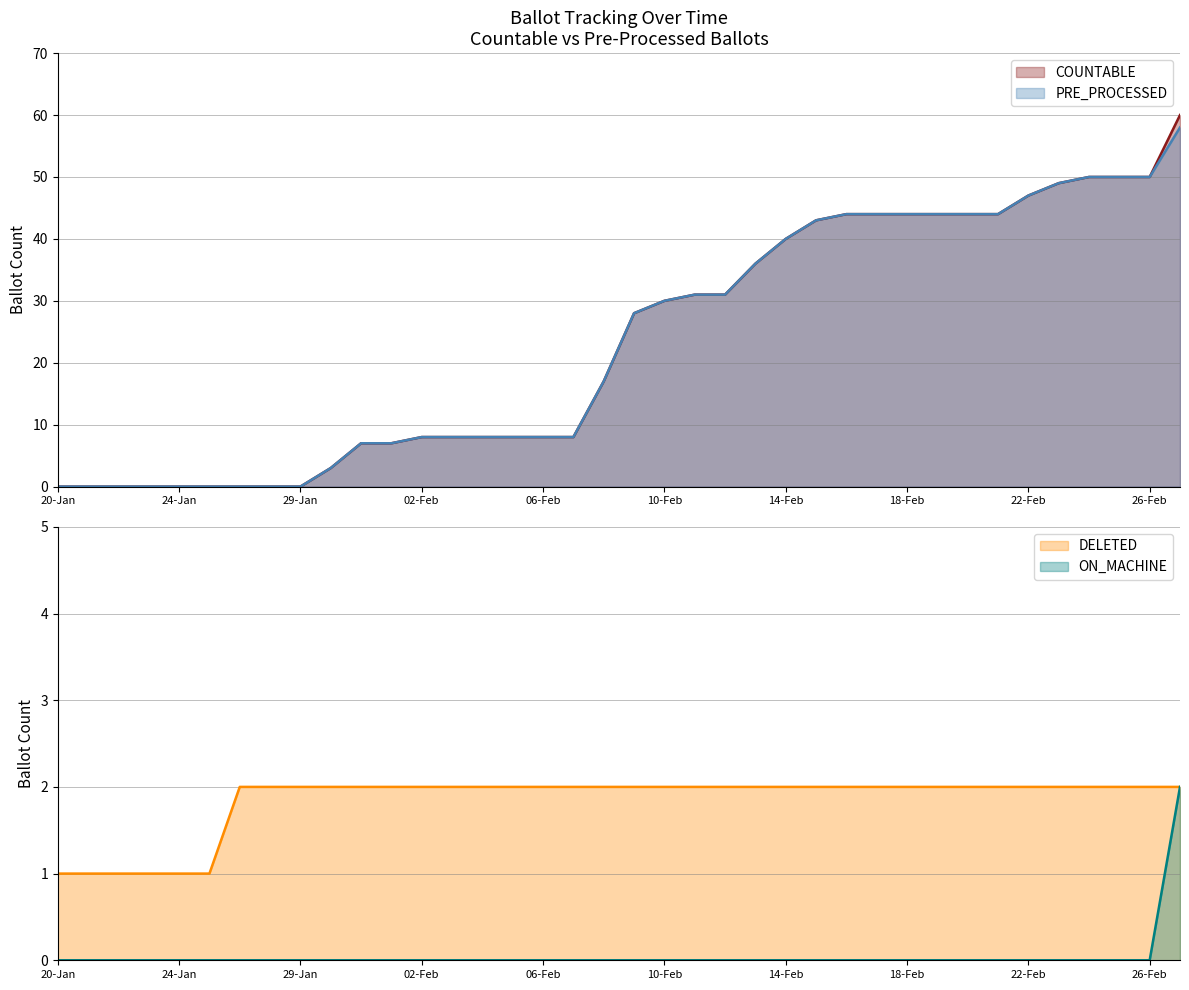

What position from the right is 15-Feb?

13